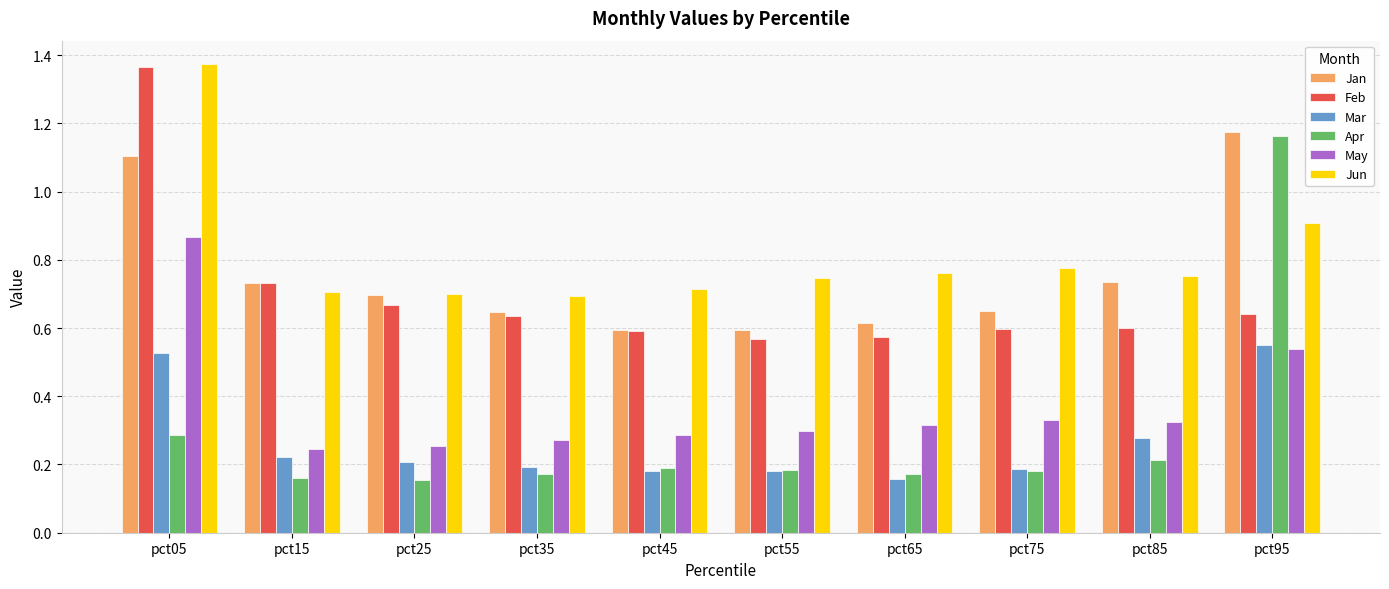

Is it true that Jun equals 0.2 at pct75?

False